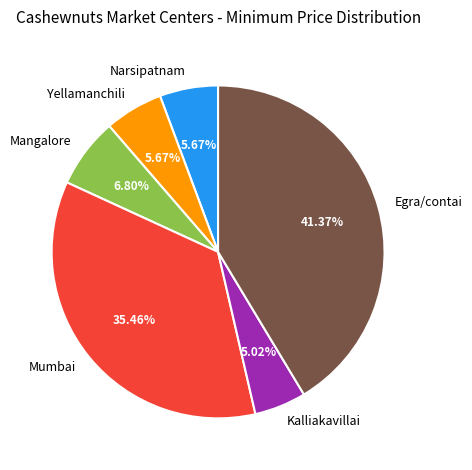

What is the ratio of the value at Yellamanchili to the value at Kalliakavillai?

1.1